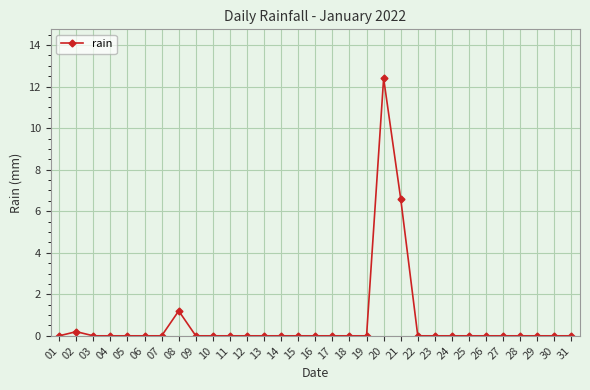

True or false: there are more than 1 points higher than both neighbors.

True